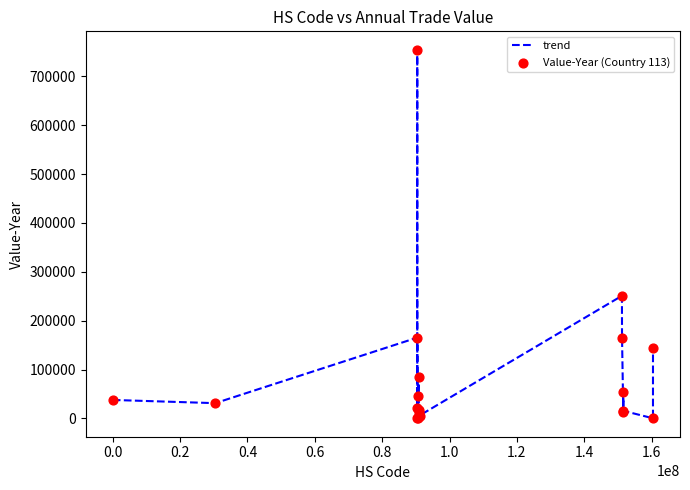

What is the difference between the maximum and minimum values?

754086